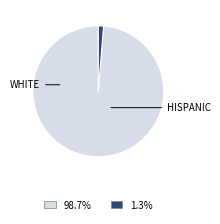

Is there any slice that represents more than half of the pie?

Yes